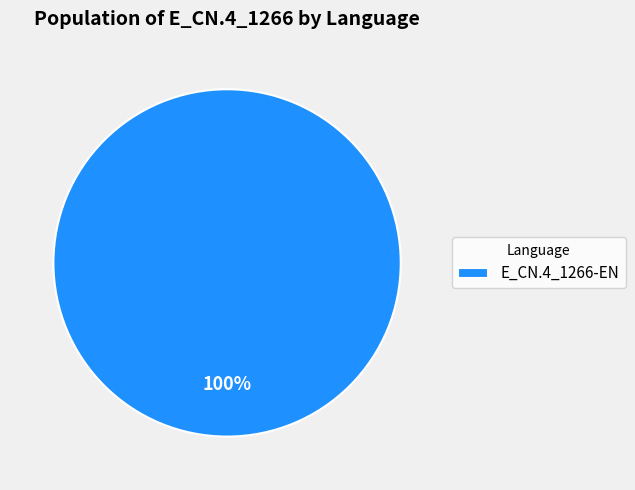

Does any single category account for the majority?

Yes